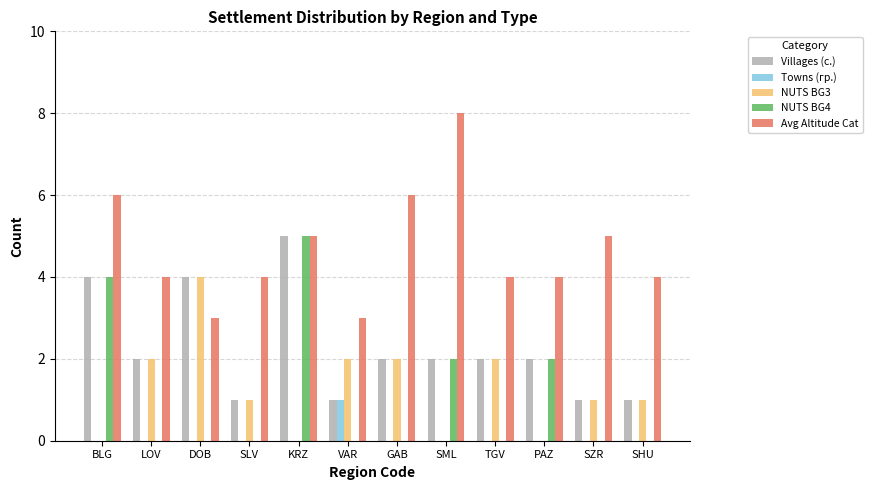

How many Villages (с.) values are between 1 and 4?

11